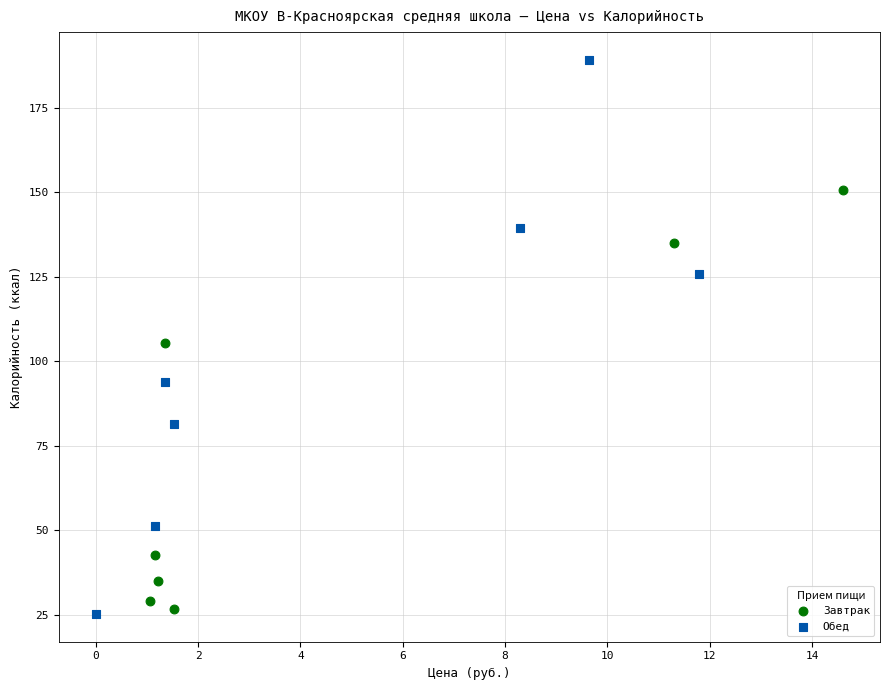

Which series contains the lowest Y value?

Обед